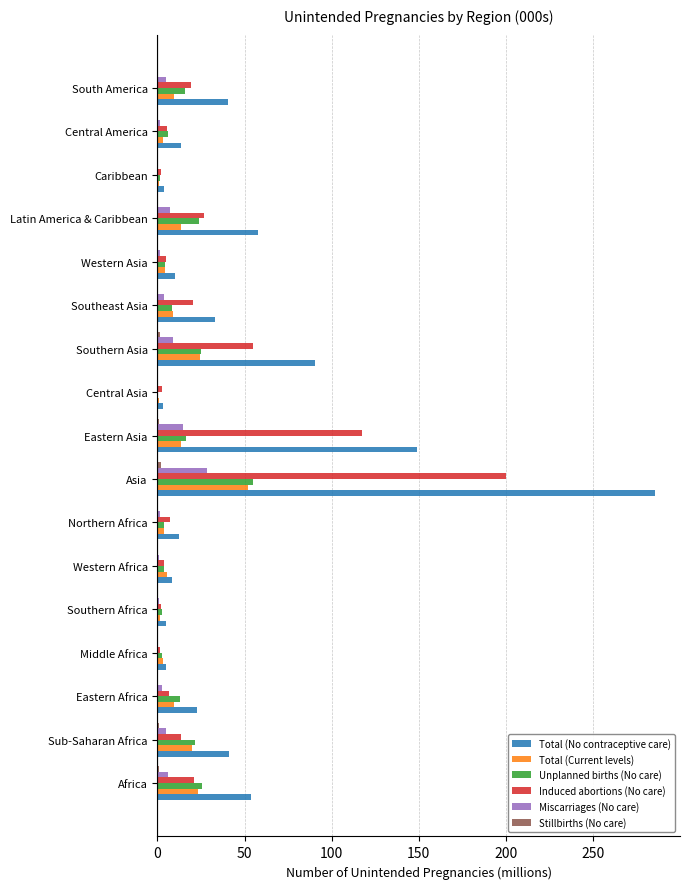

The Induced abortions (No care) series shows 19.2 at South America. True or false?

True